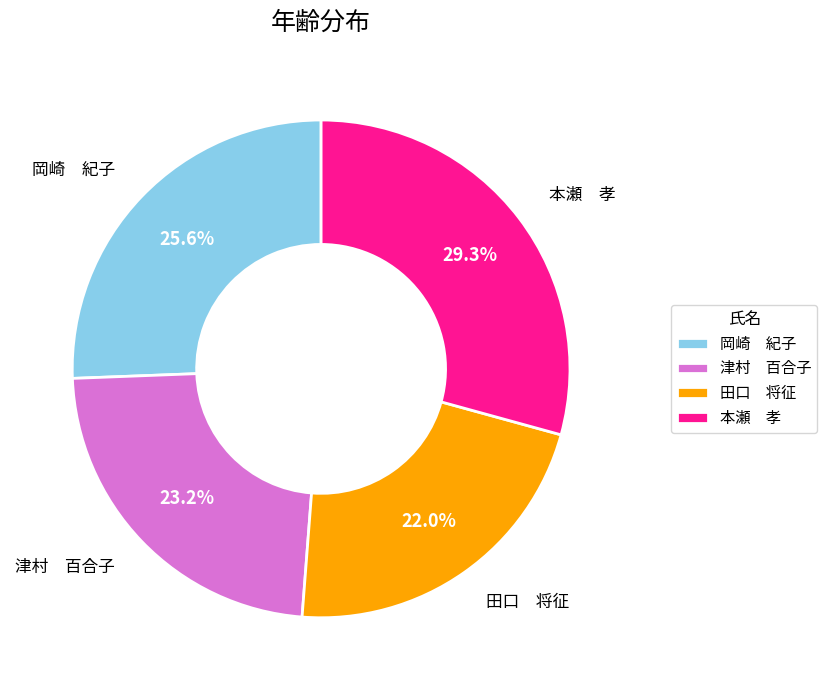

What is the largest slice in the pie chart?

本瀬 孝